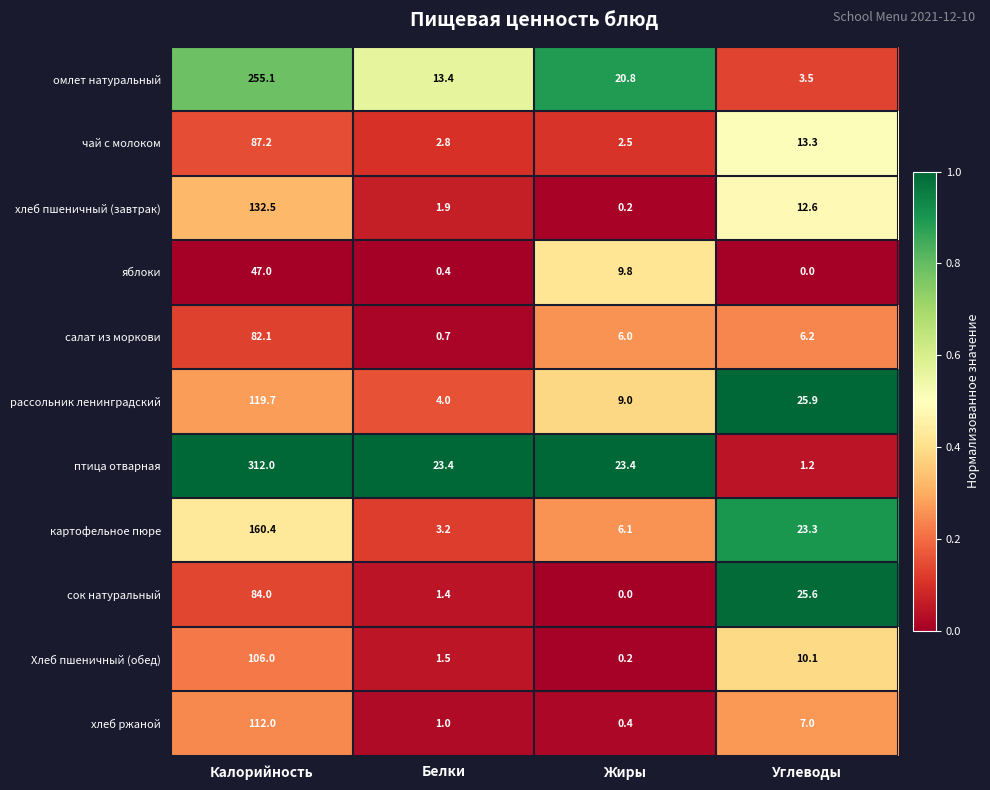

Count the number of categories in the chart.

4